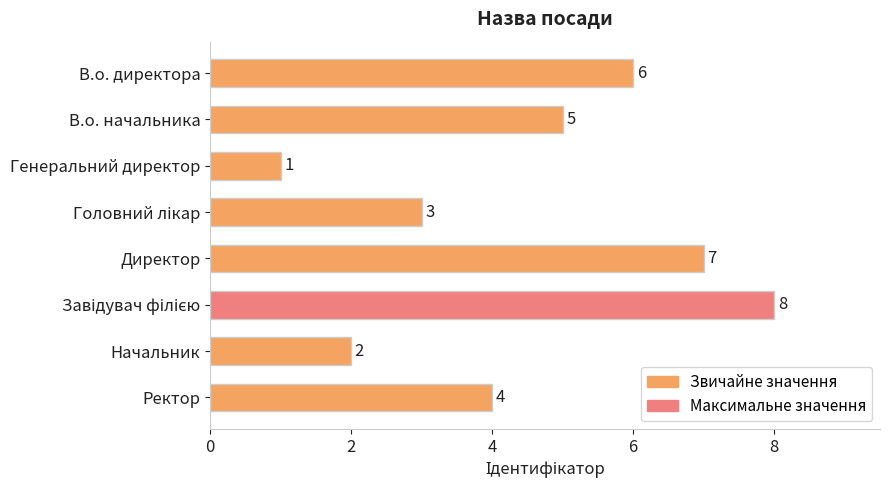

Reading top to bottom, transcribe all the data shown in this chart.

6	5	1	3	7	8	2	4